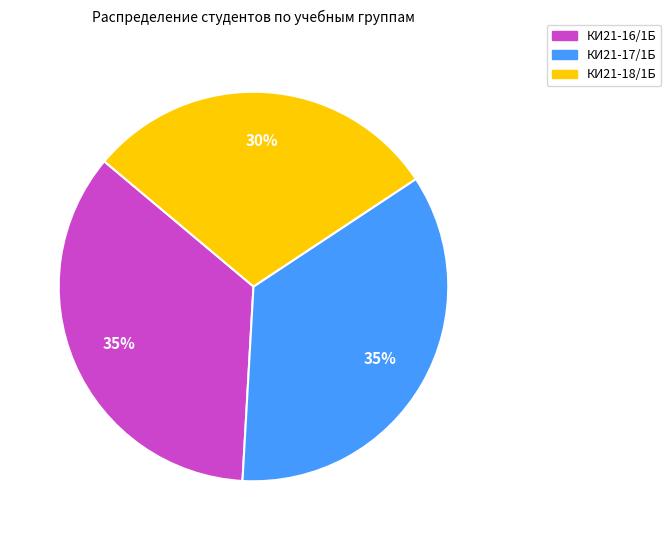

Combined, do КИ21-17/1Б and КИ21-18/1Б account for over 50%?

Yes